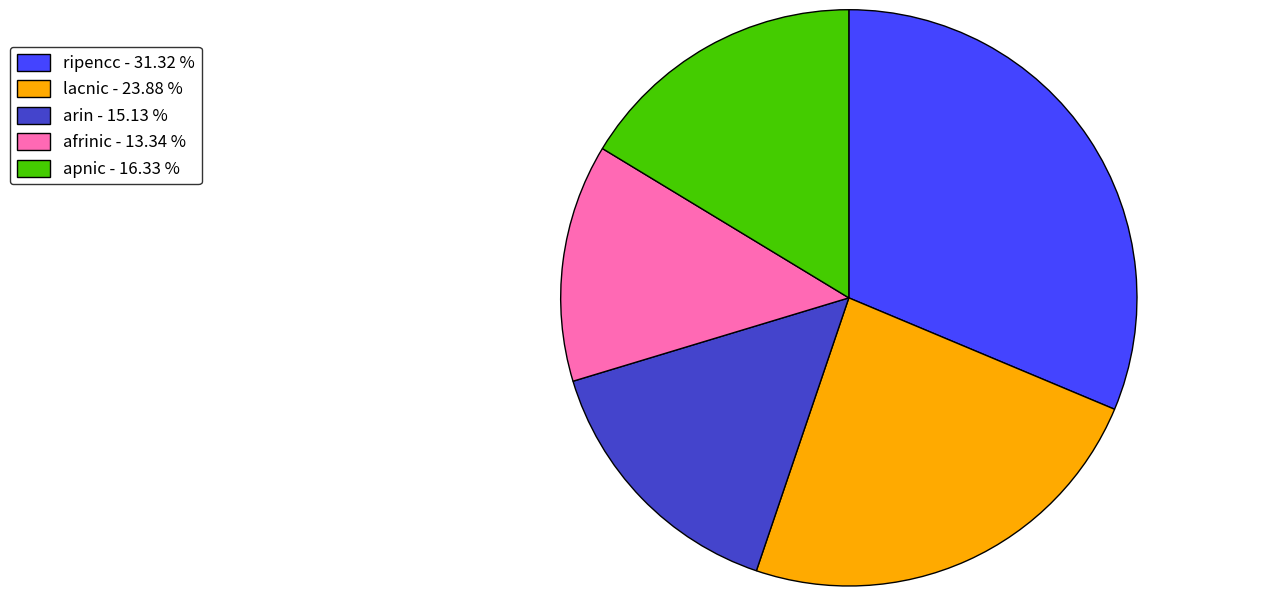

The afrinic slice represents 23% of the pie. True or false?

False